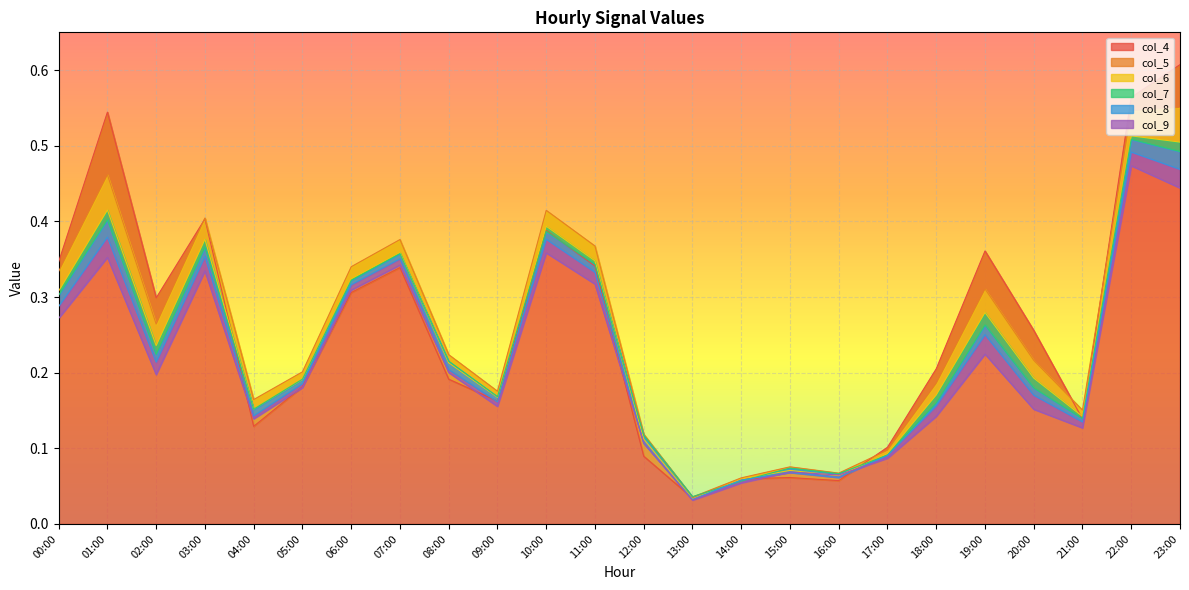

Which has a higher value, 04:00 or 19:00?

19:00